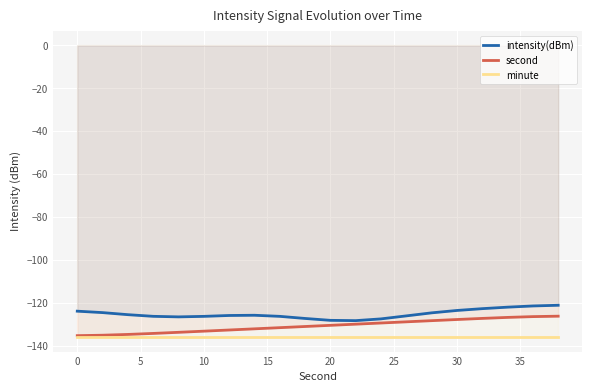

Reading left to right, what are all the values shown in this chart?

intensity(dBm): -124.0	-124.6	-125.6	-126.4	-126.6	-126.4	-126.0	-125.9	-126.4	-127.4	-128.2	-128.4	-127.5	-126.2	-124.7	-123.6	-122.8	-122.1	-121.5	-121.2
second: -135.4	-135.2	-134.8	-134.3	-133.8	-133.3	-132.7	-132.2	-131.6	-131.1	-130.6	-130.0	-129.5	-128.9	-128.4	-127.8	-127.3	-126.9	-126.5	-126.3
minute: -136.0	-136.0	-136.0	-136.0	-136.0	-136.0	-136.0	-136.0	-136.0	-136.0	-136.0	-136.0	-136.0	-136.0	-136.0	-136.0	-136.0	-136.0	-136.0	-136.0